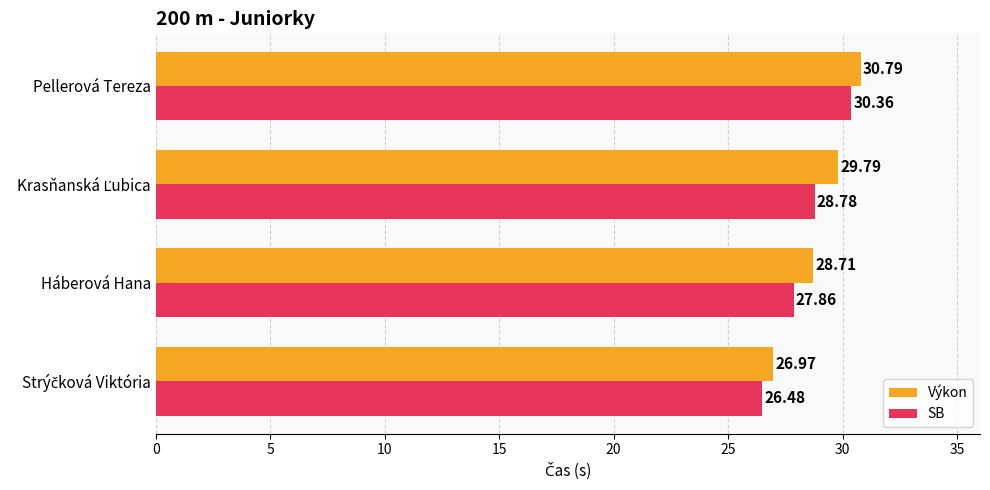

What is the difference between the maximum and minimum values in the SB series?

3.9